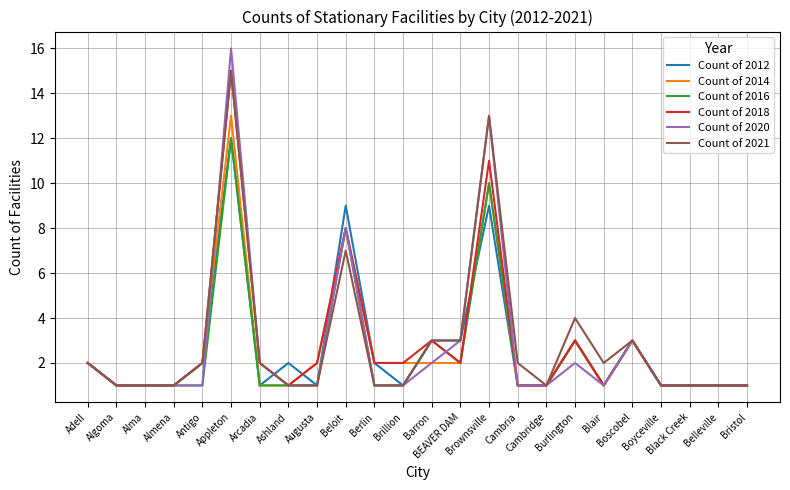

Is it true that Count of 2020 equals 6 at Appleton?

False